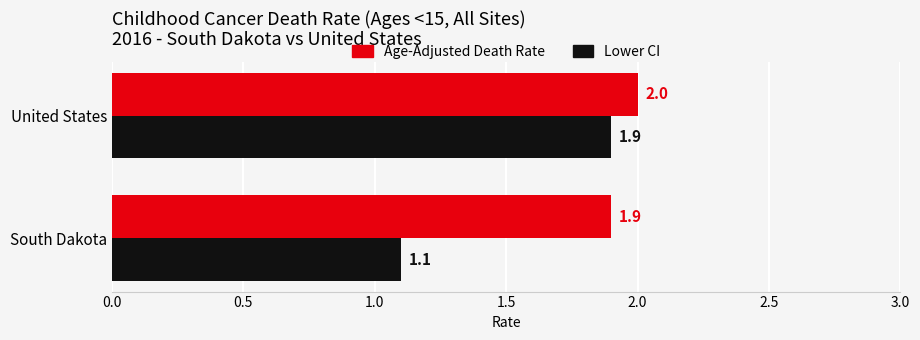

Is it true that Age-Adjusted Death Rate equals 1.9 at South Dakota?

True